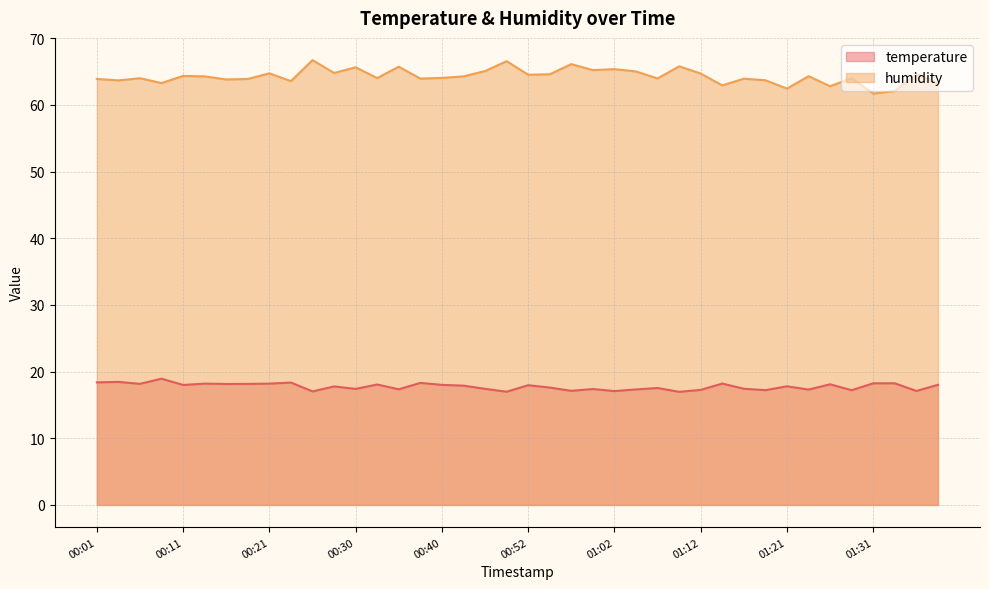

How many lines are shown in the chart?

2